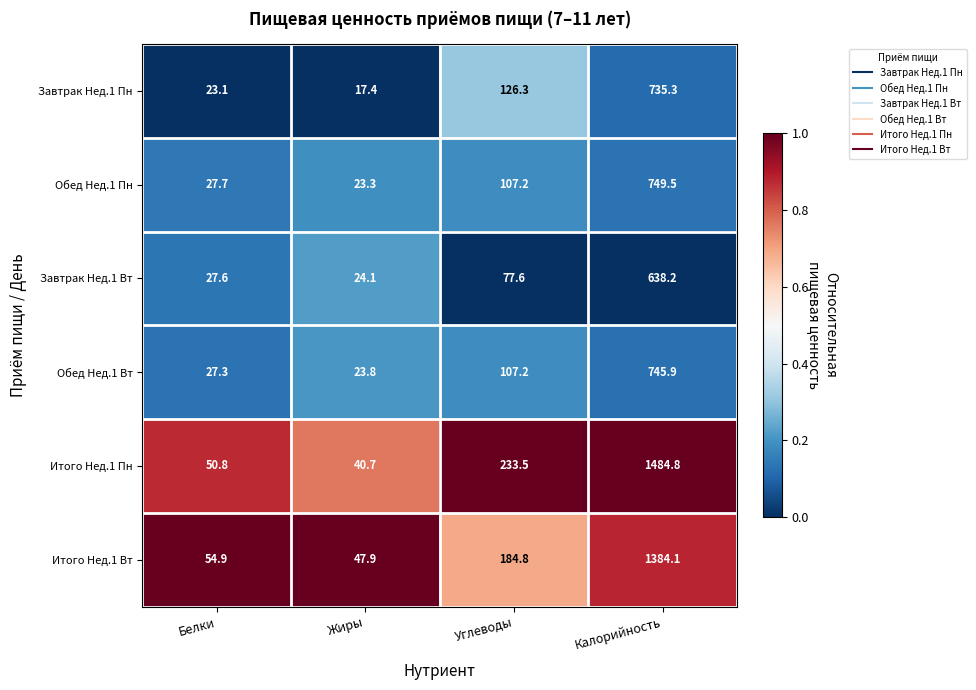

What is the sum of all Итого Нед.1 Пн values?

1809.8